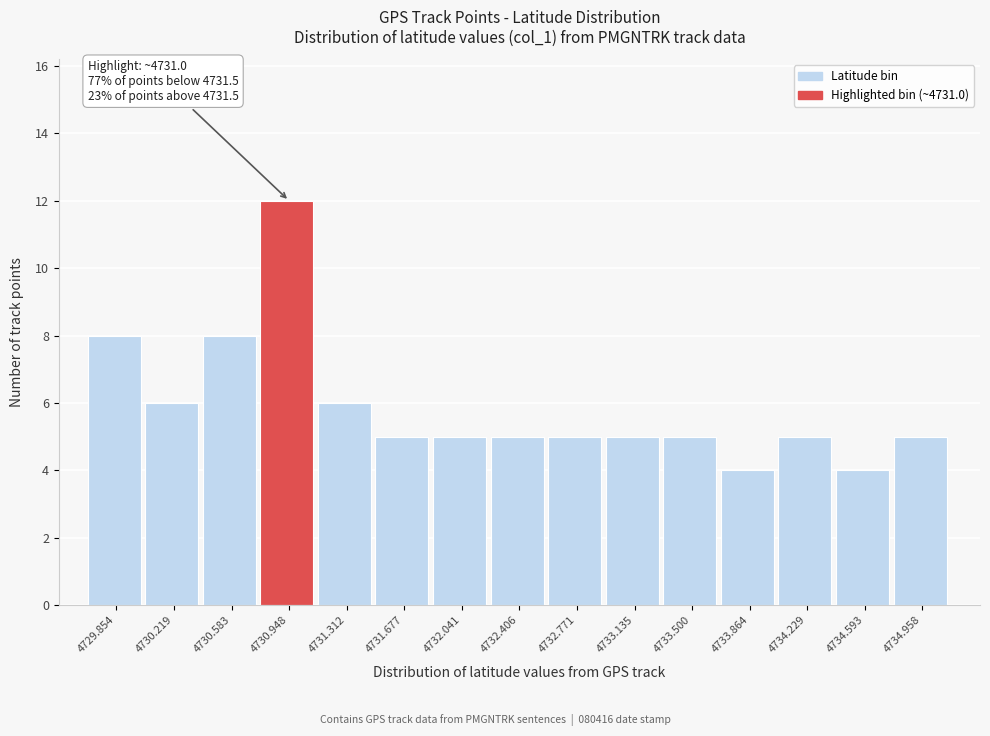

Which range on the x-axis has the tallest bar?

4730.75 to 4731.15